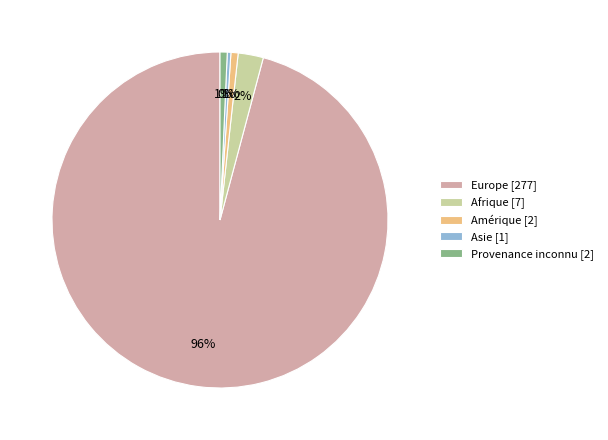

To the nearest percent, what percentage of the pie is Provenance inconnu?

1%